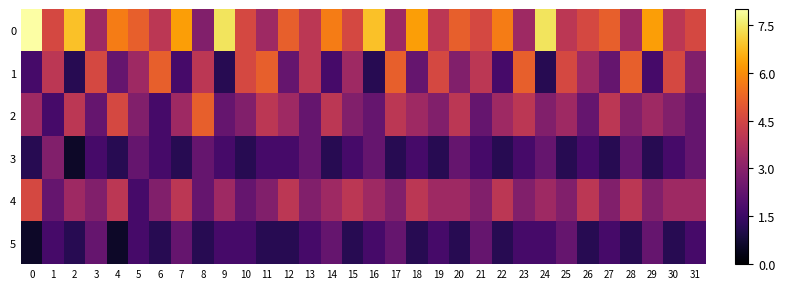

Between 3 and 29, which is larger?

29